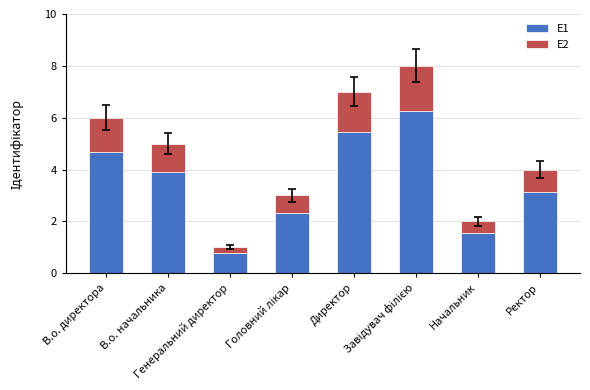

What is the maximum value for E1?

6.2